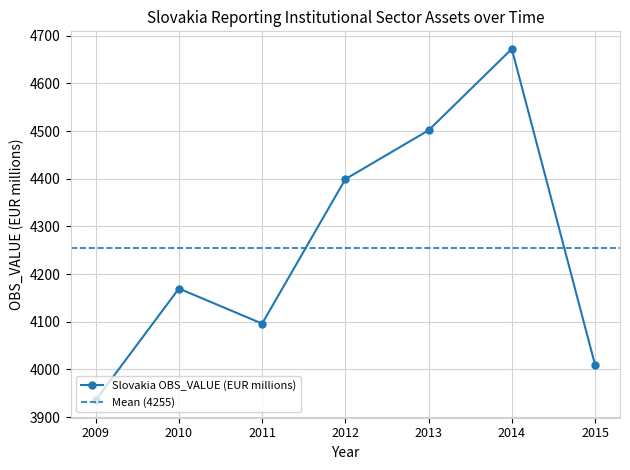

What is the value of the 2nd point from the left?

4169.6